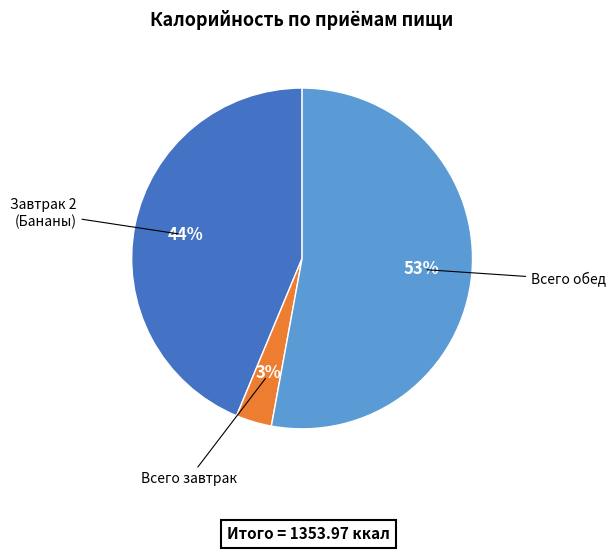

Is there a majority slice in this chart?

Yes